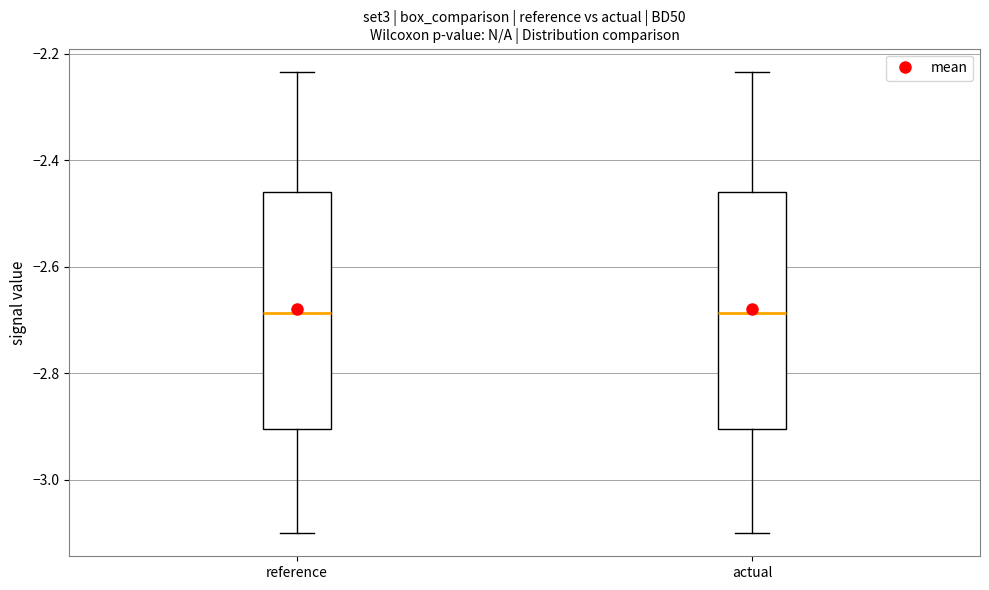

Where is the lower edge of the box for reference on the y-axis? The values are not printed on the chart, so give them approximately, as read against the axis.

-2.90